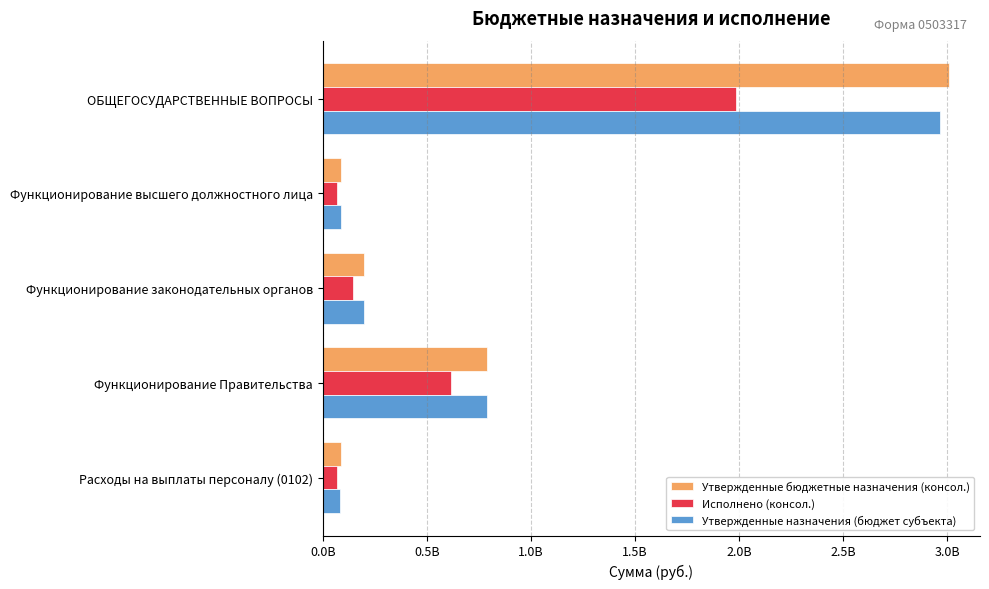

At how many categories does at least one series exceed 2825110053?

1